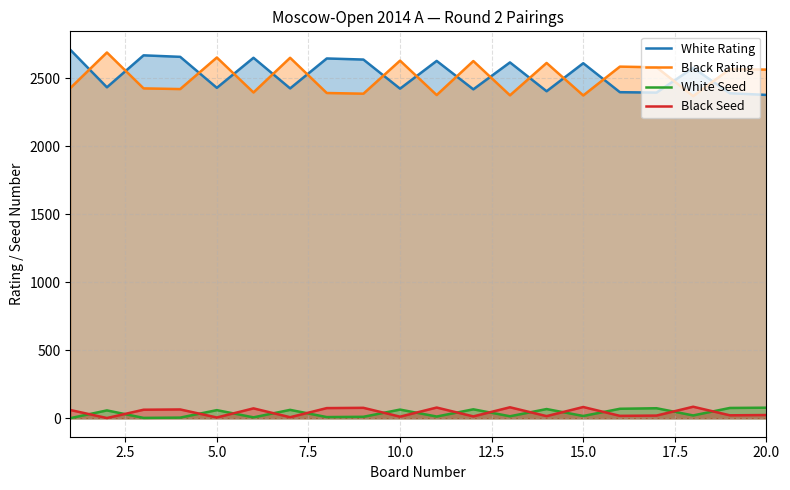

What is the difference between the maximum and minimum values in the White Seed series?

77